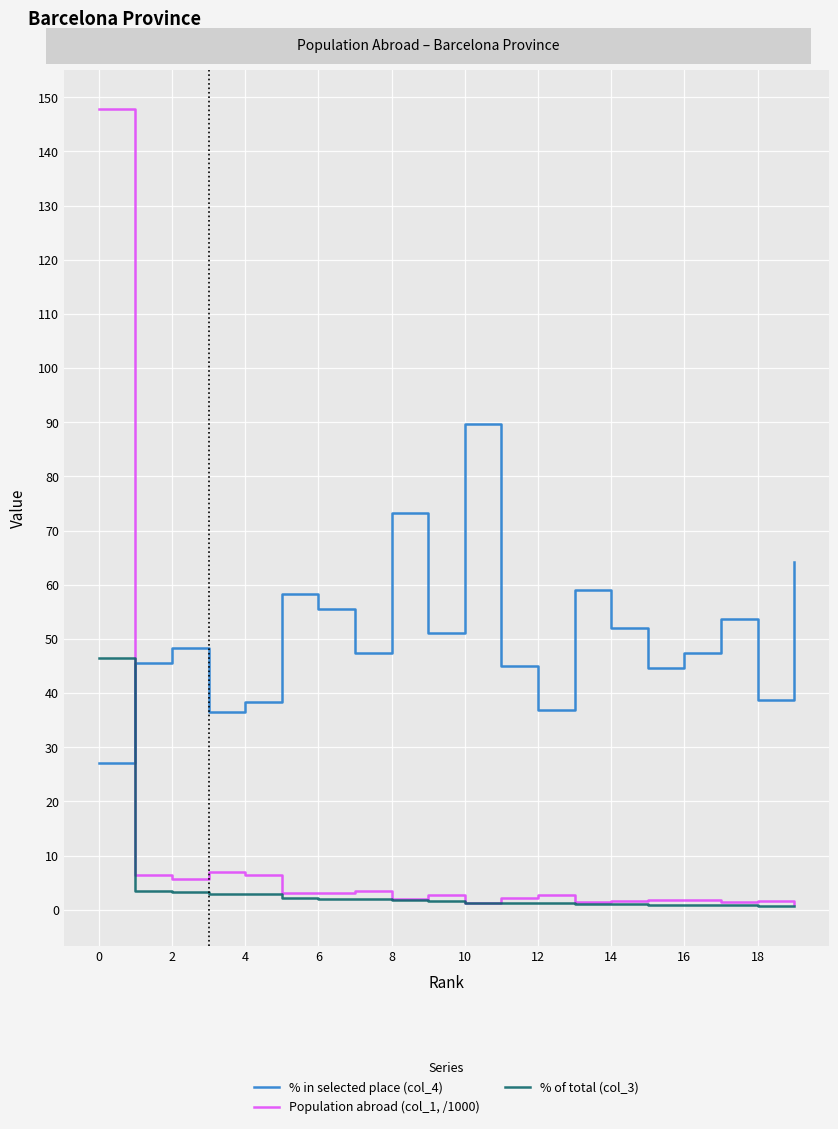

After their last crossing, which series has the higher values: % of total (col_3) or % in selected place (col_4)?

% in selected place (col_4)